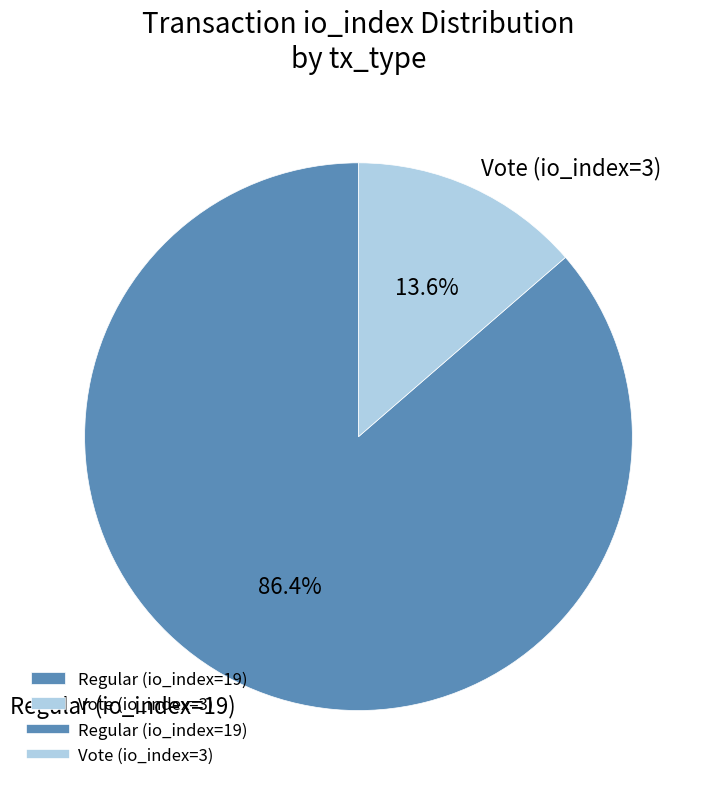

How many slices are in this pie chart?

2